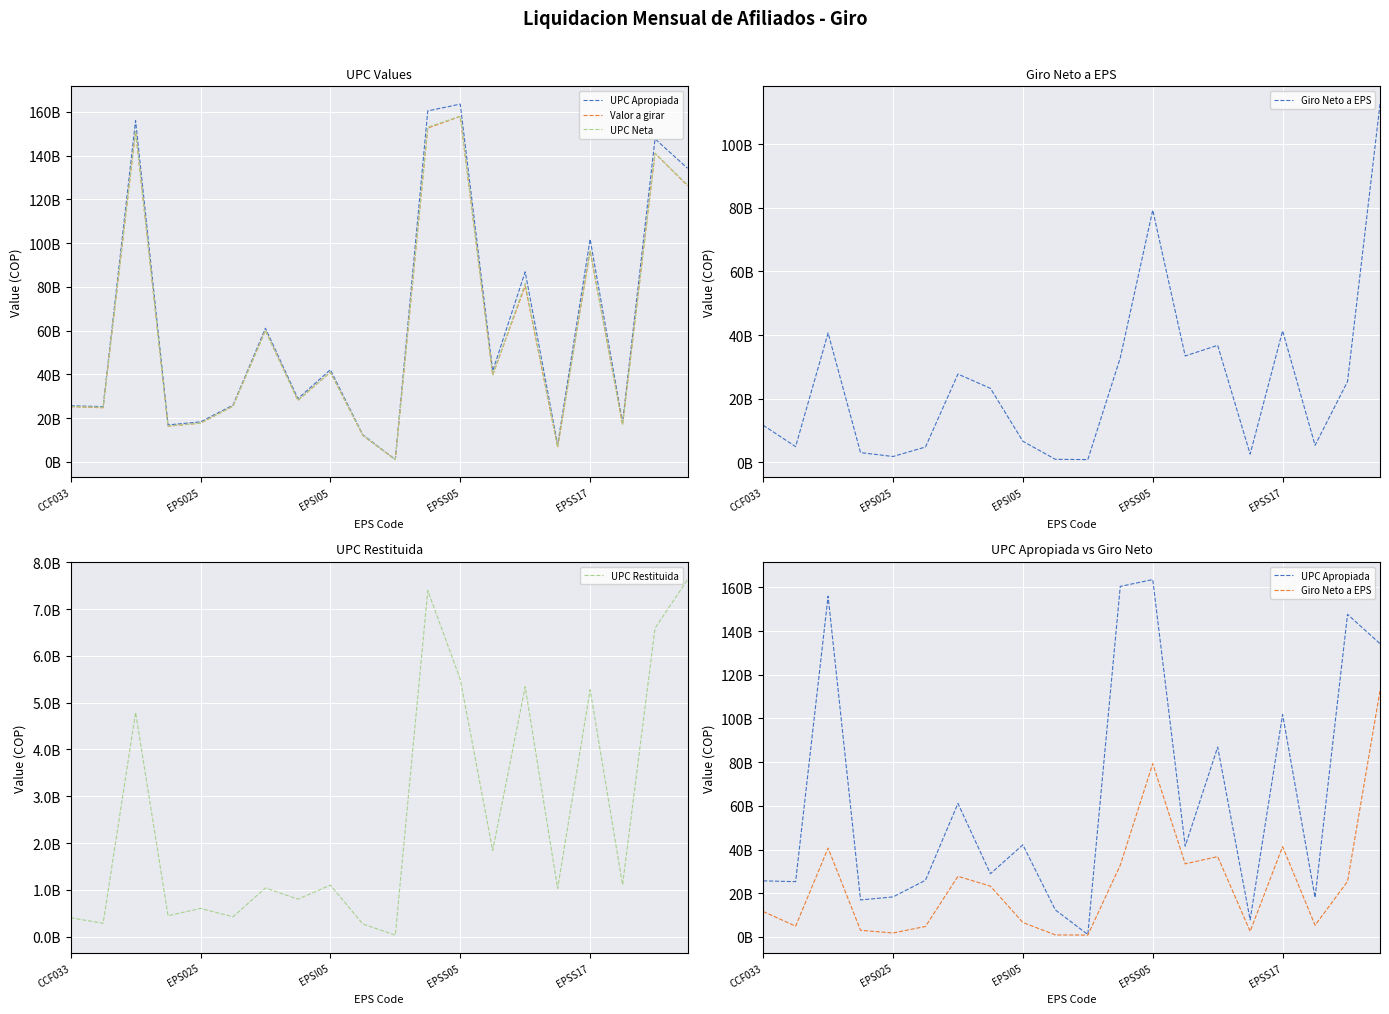

What value does the UPC Apropiada series have at 11?

160477207047.2